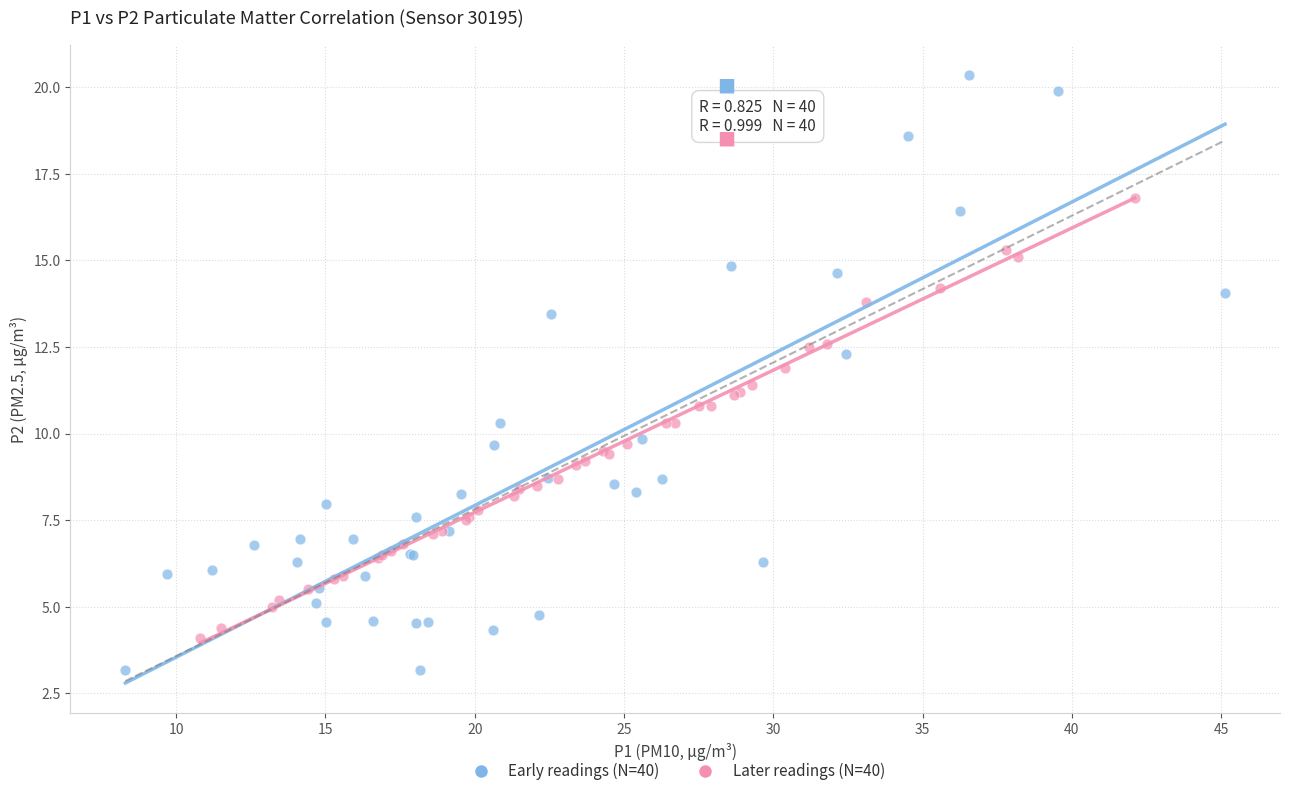

Which series reaches the minimum Y coordinate?

Early readings (N=40)